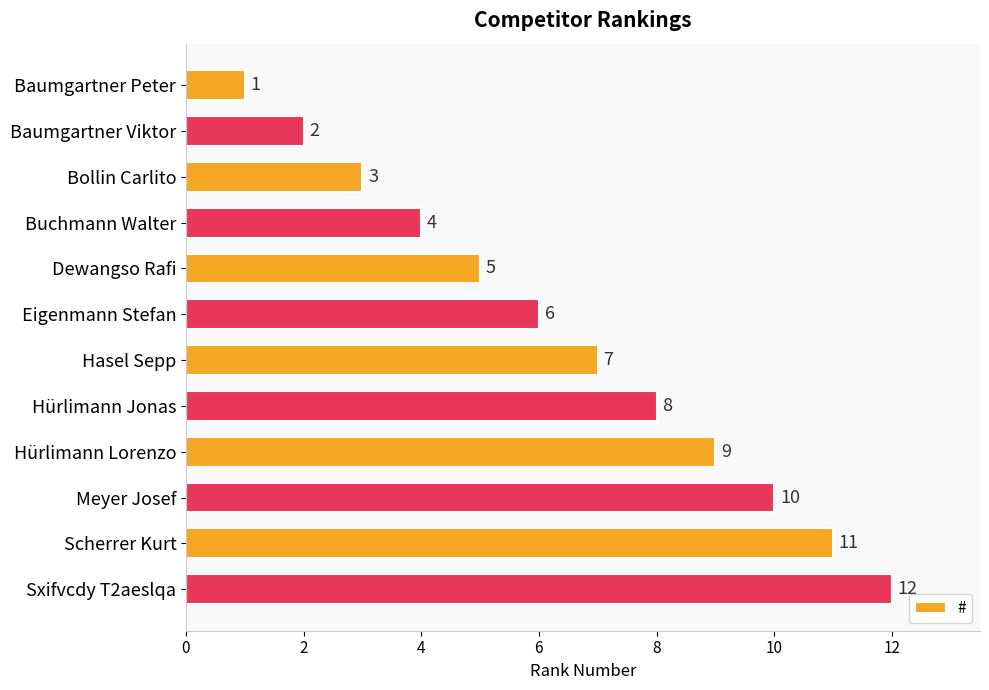

Which category has the highest value across all series?

Sxifvcdy T2aeslqa